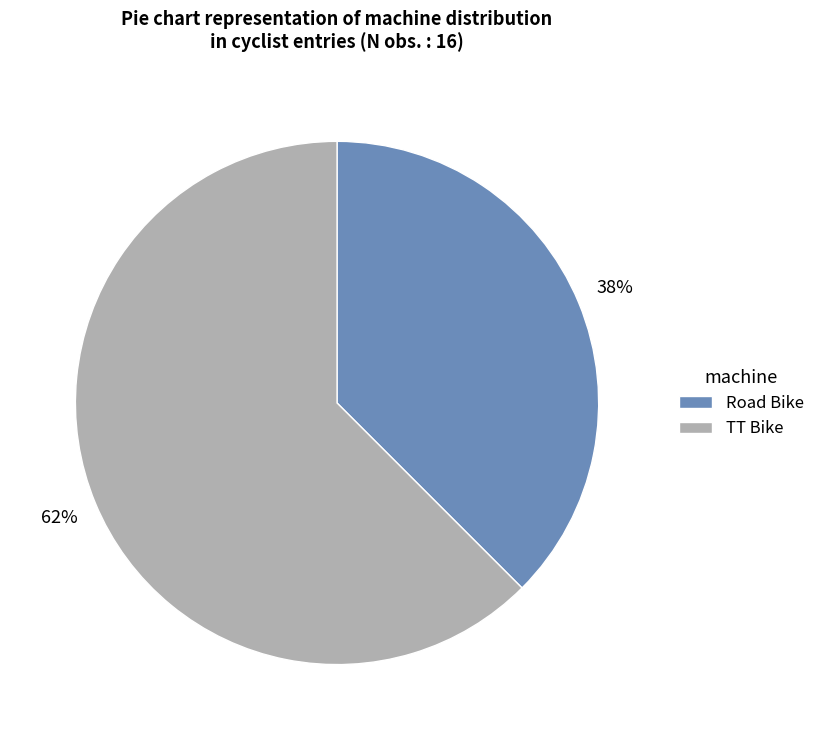

Rank the categories by value from lowest to highest.

Road Bike, TT Bike